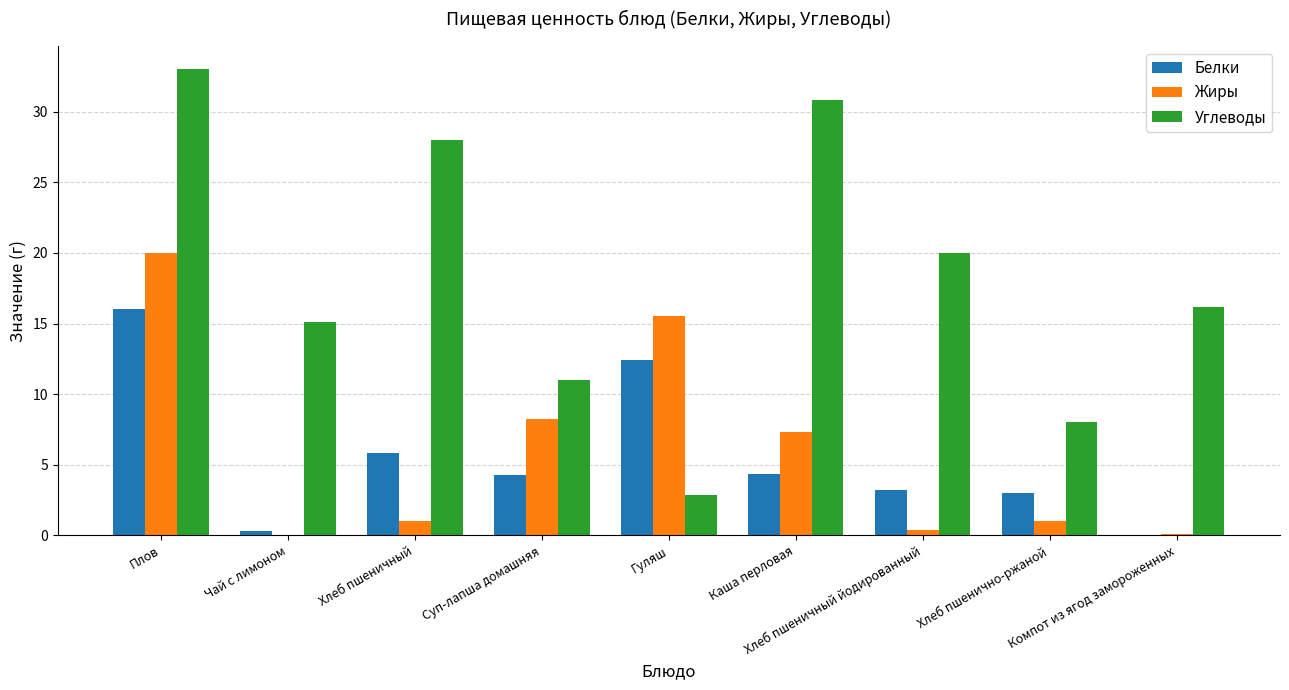

Is it true that Жиры equals 8.2 at Суп-лапша домашняя?

True